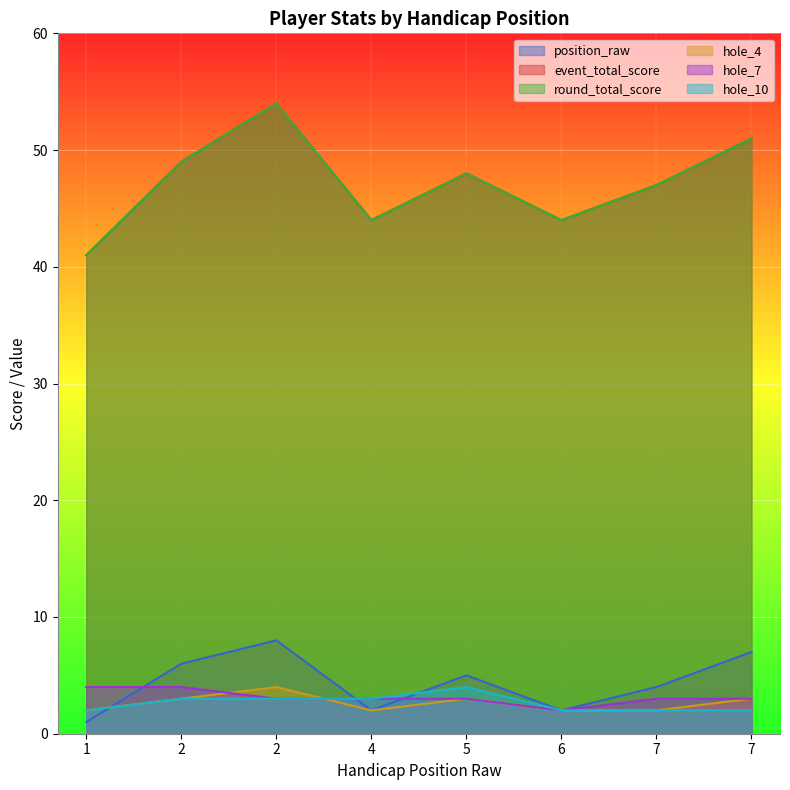

Reading right to left, what are all the values shown in this chart?

position_raw: 7	4	2	5	2	8	6	1
event_total_score: 51	47	44	48	44	54	49	41
round_total_score: 51	47	44	48	44	54	49	41
hole_4: 3	2	2	3	2	4	3	2
hole_7: 3	3	2	3	3	3	4	4
hole_10: 2	2	2	4	3	3	3	2